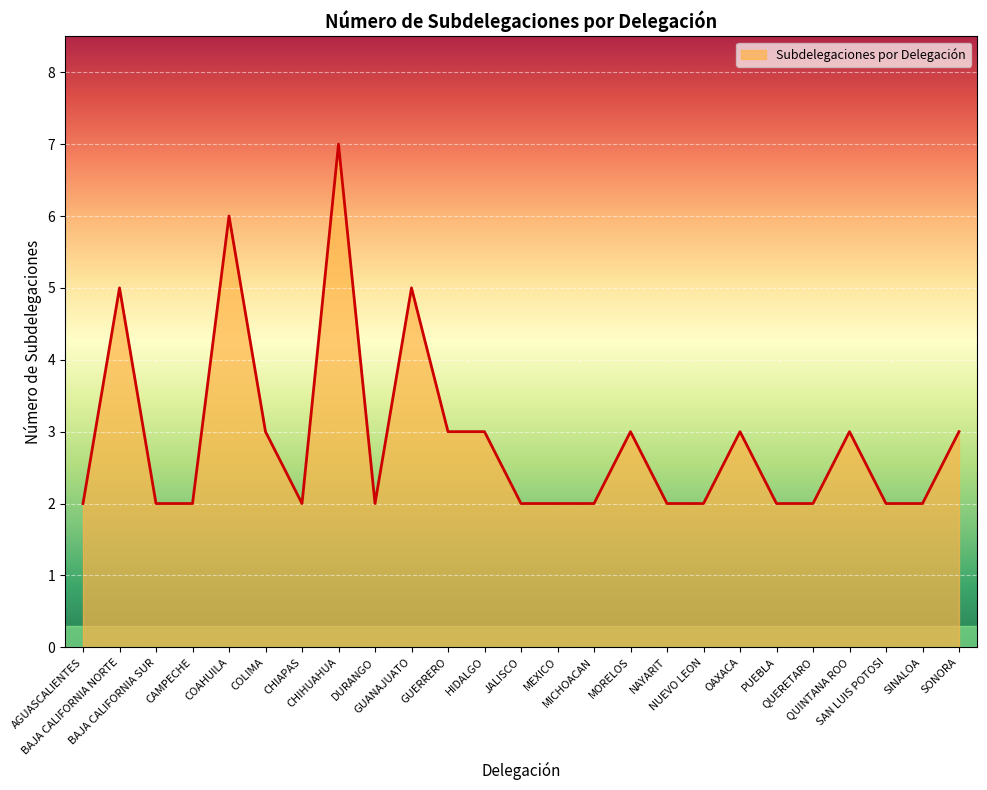

What is the sum of the values at MICHOACAN and COAHUILA?

8